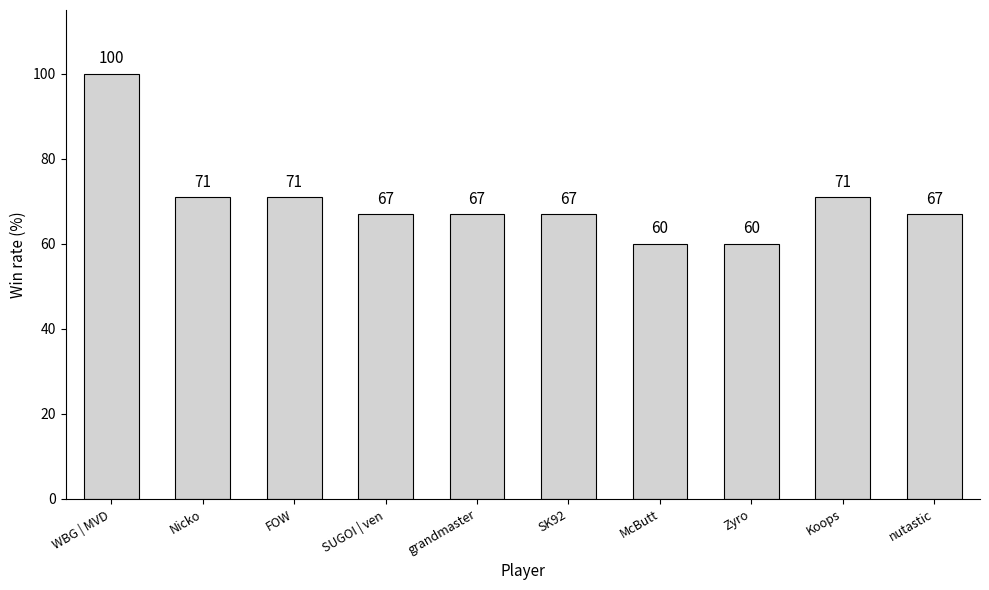

True or false: the data shows 125 at Nicko.

False